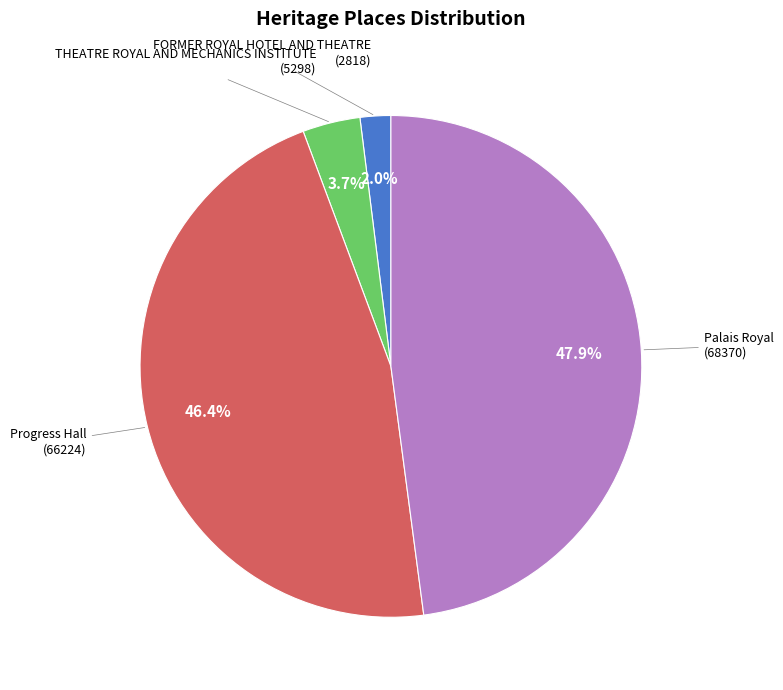

Is there a majority slice in this chart?

No